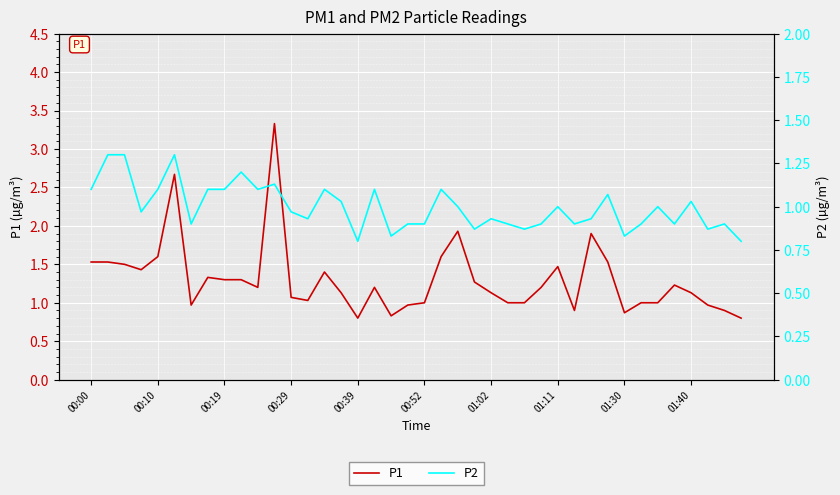

Is this an area chart (filled region under the line)?

No